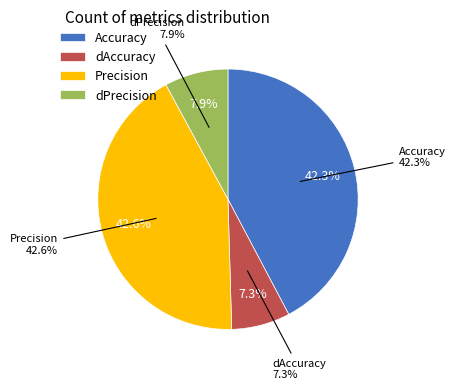

Is there a majority slice in this chart?

No